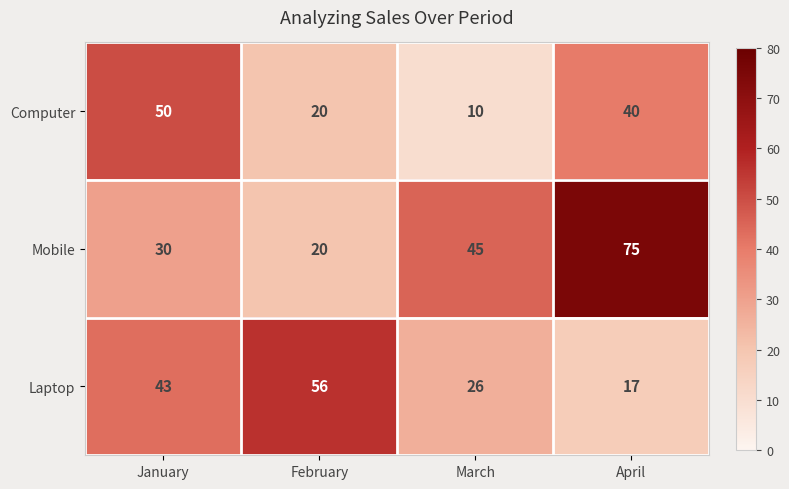

At how many categories does at least one series exceed 34?

4